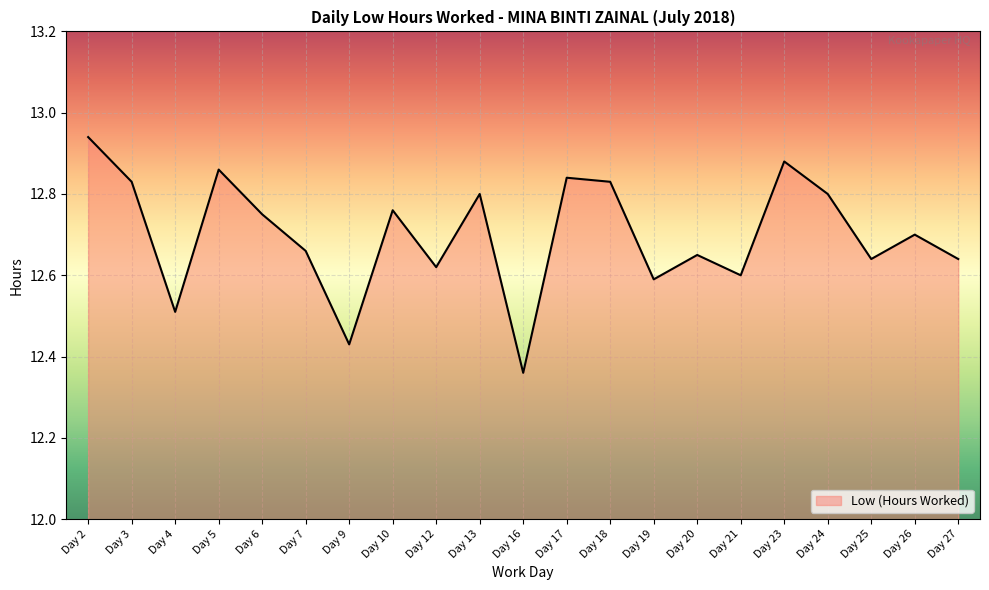

What is the difference between the second highest and minimum values?

0.5